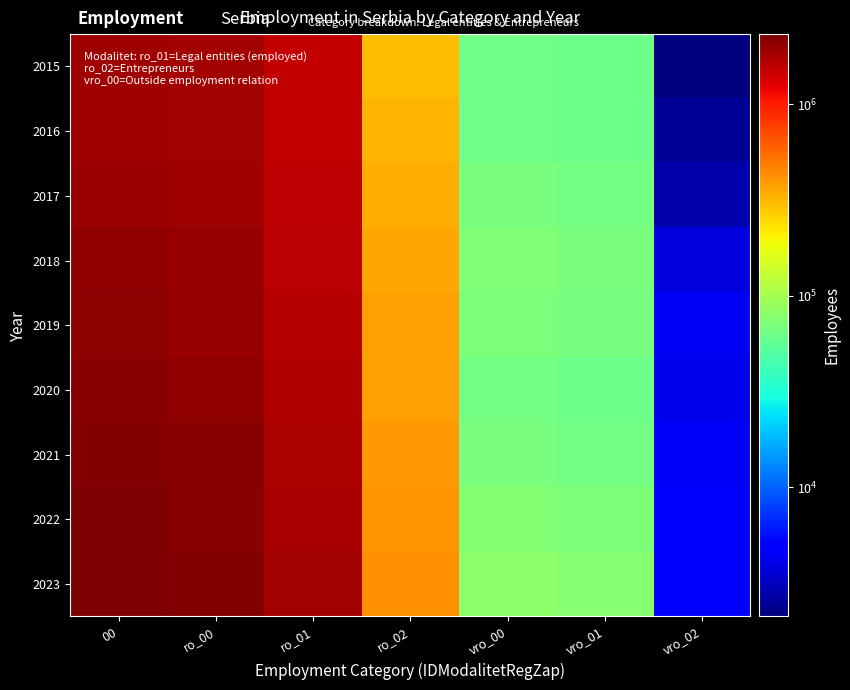

What is the total value across all series at ro_01?

14988081